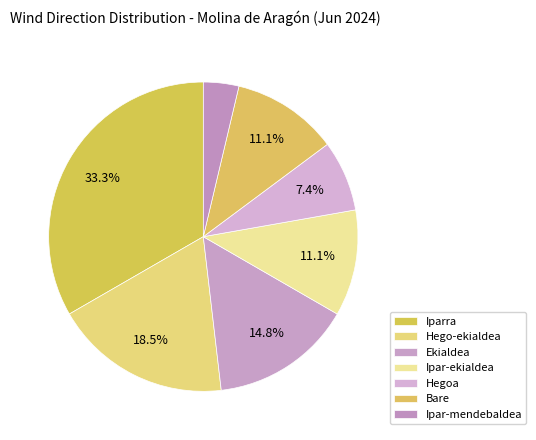

What is the change in value from Iparra to Ekialdea?

-5